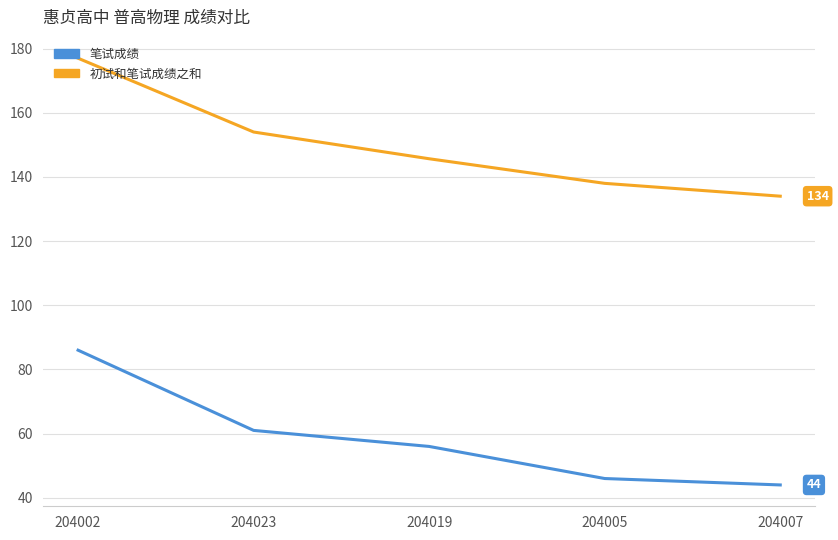

Where does the 初试和笔试成绩之和 series first go above 145?

204002